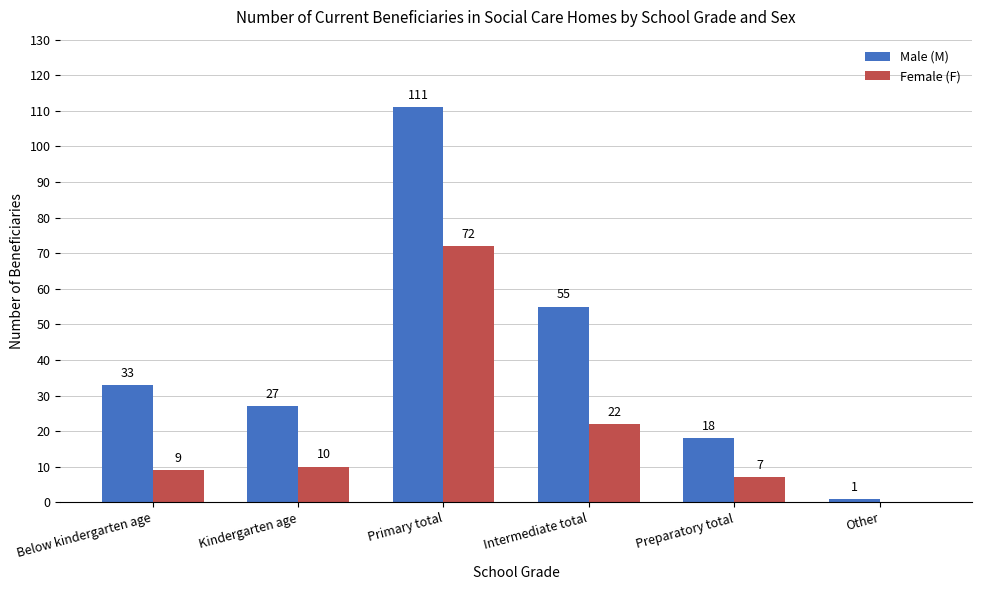

Does the chart contain stacked bars?

No